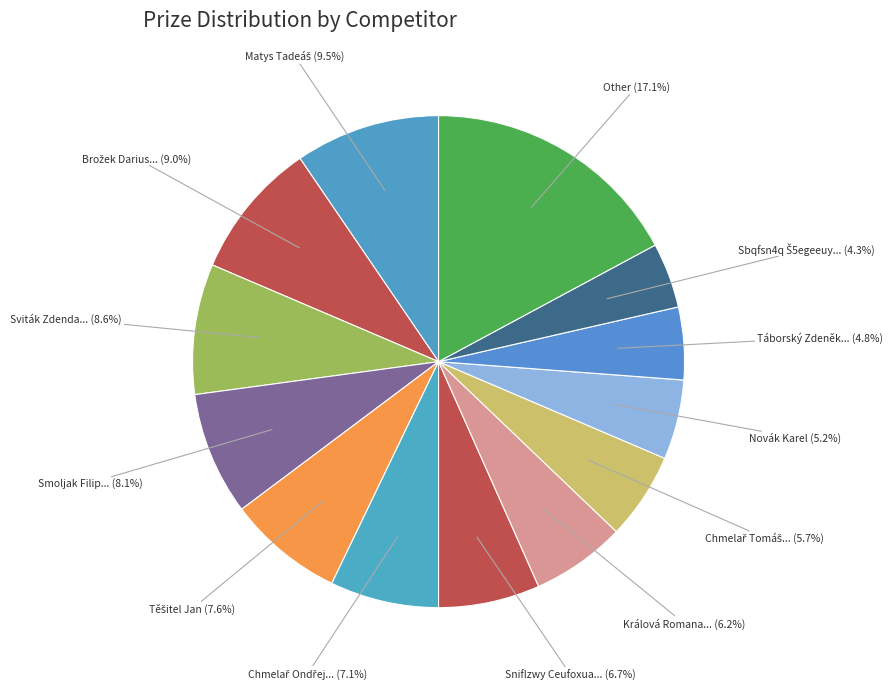

Count the number of slices in the pie.

13